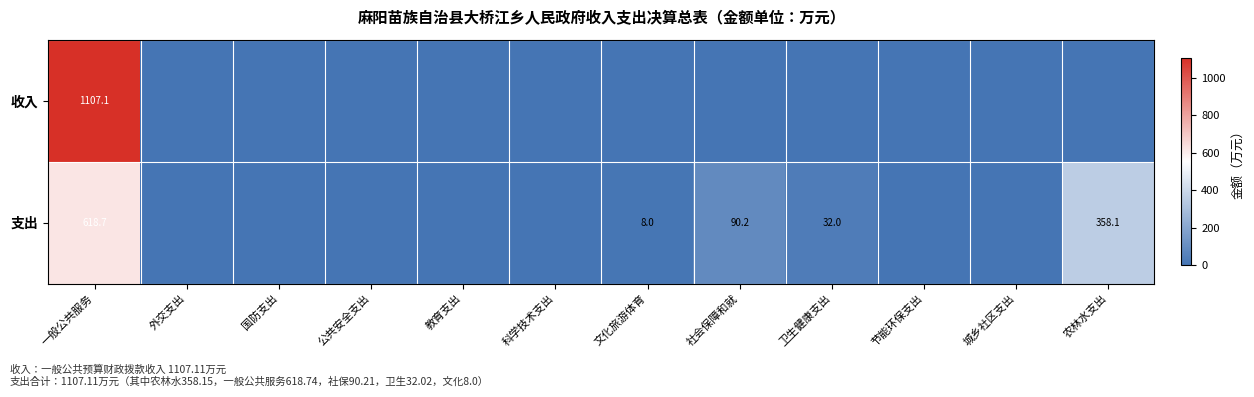

True or false: 支出 has a value of 157.9 at 农林水支出.

False